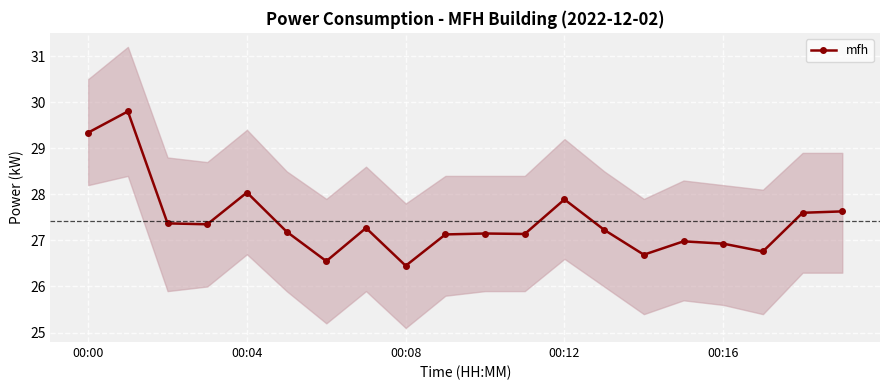

True or false: the data shows 27.2 at 5.

True